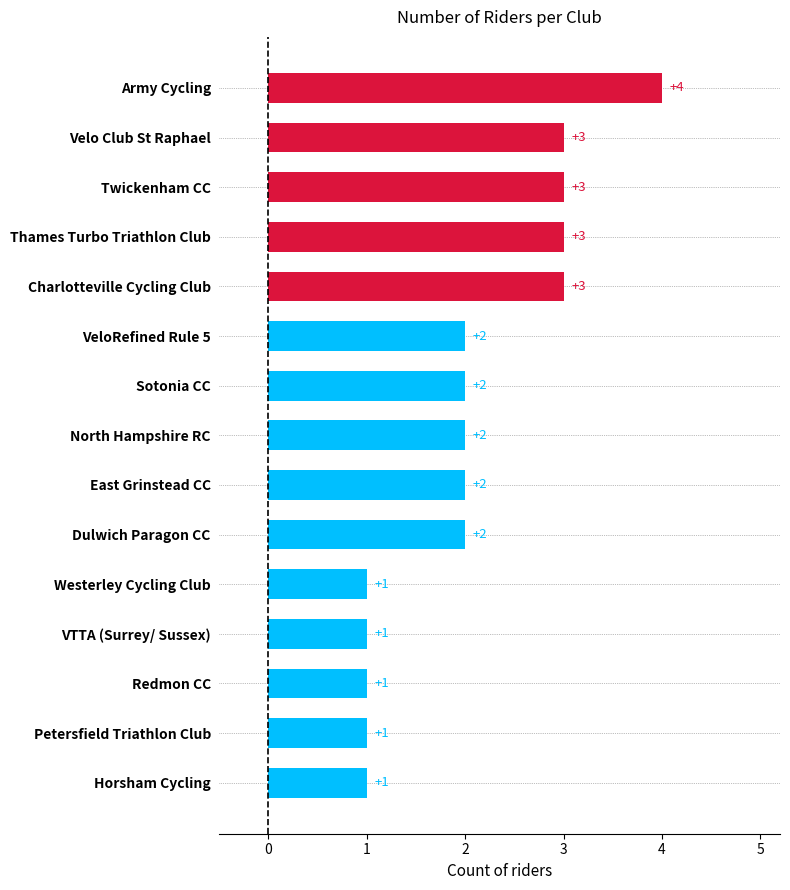

What is the sum of the values at VeloRefined Rule 5 and Thames Turbo Triathlon Club?

5